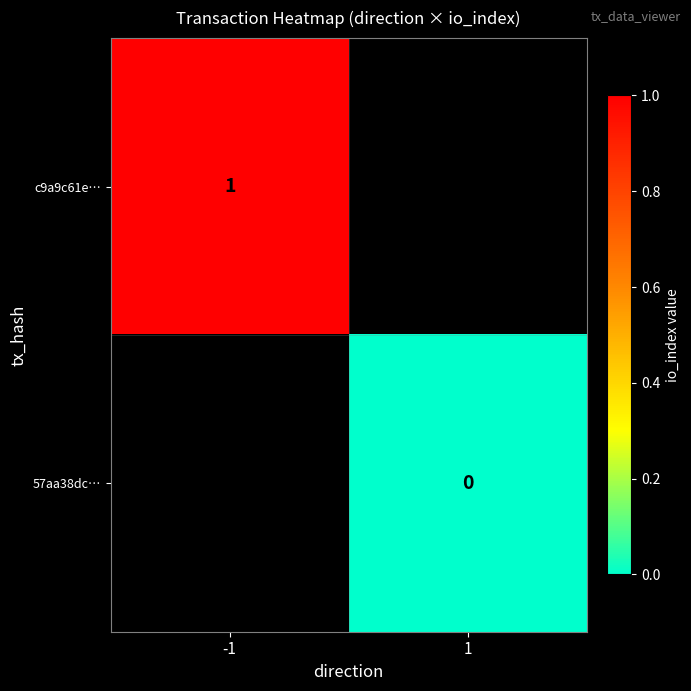

True or false: c9a9c61e… has a value of 1 at -1.

True